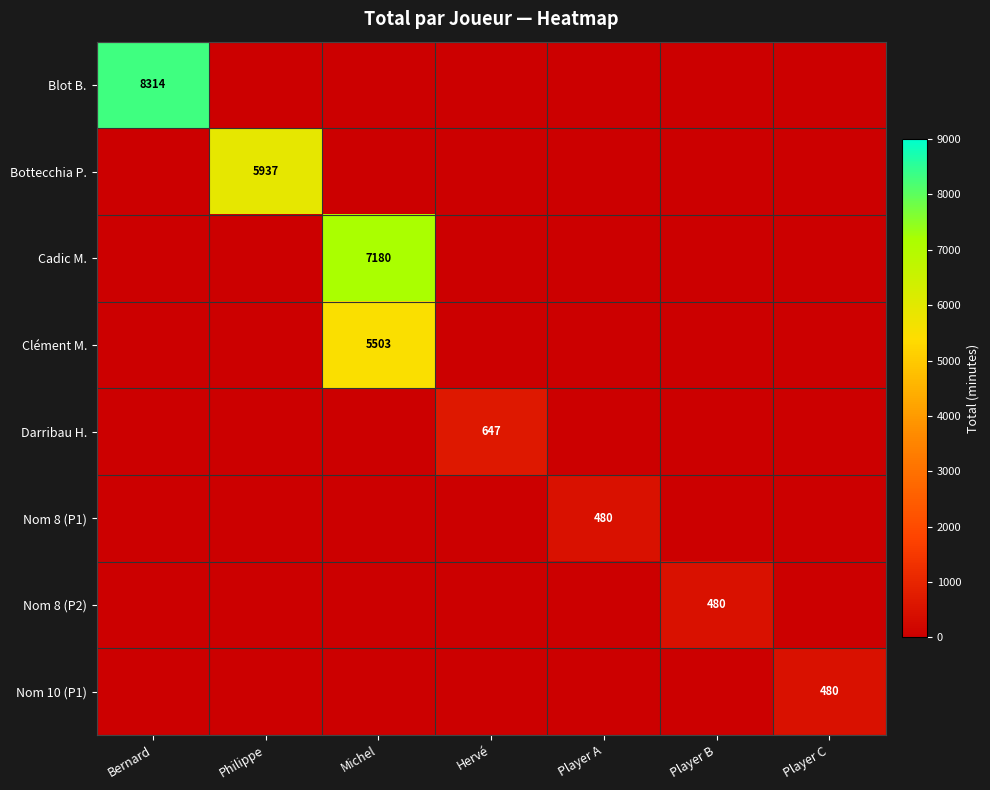

The value of Blot B. at Bernard is 13782. True or false?

False